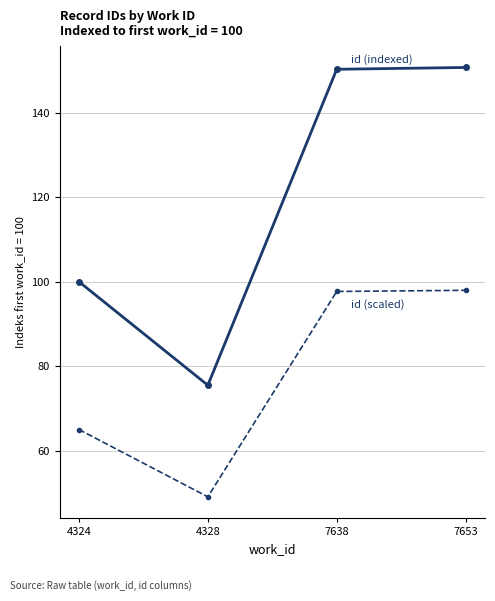

How many lines are shown in the chart?

2